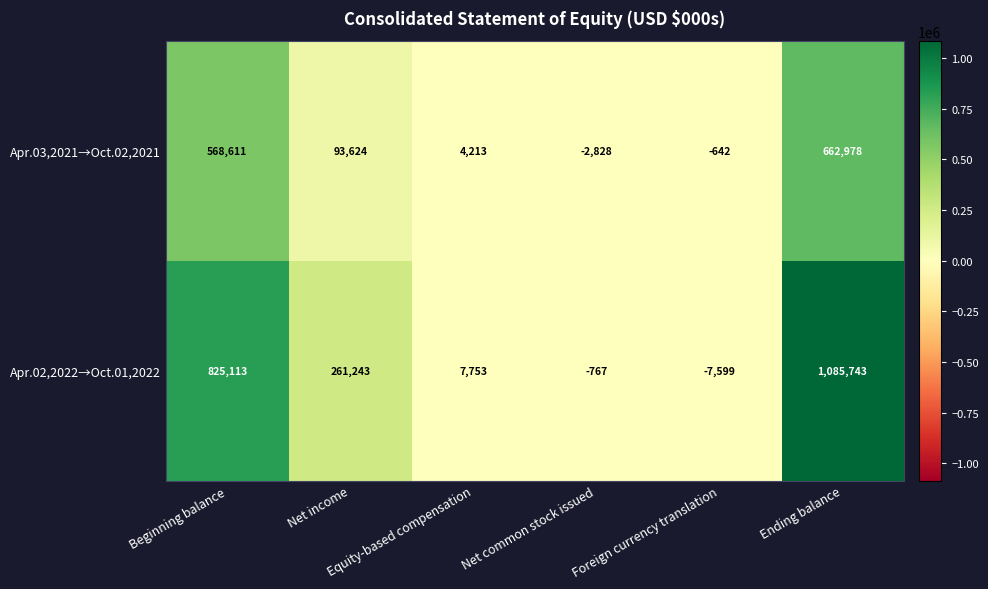

Which series has the largest total across all categories?

Apr.02,2022→Oct.01,2022